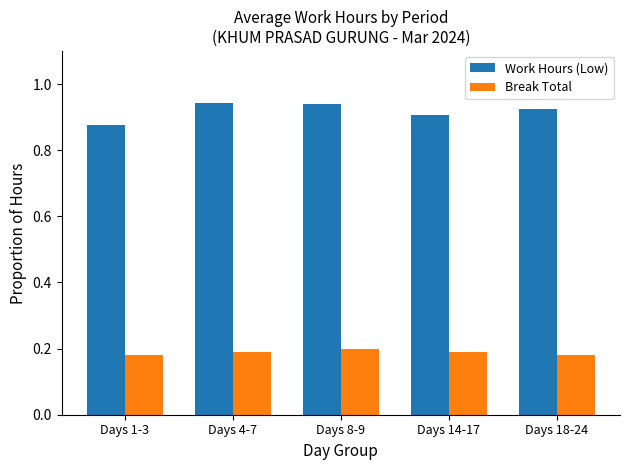

The value of Work Hours (Low) at Days 4-7 is 0.9. True or false?

True